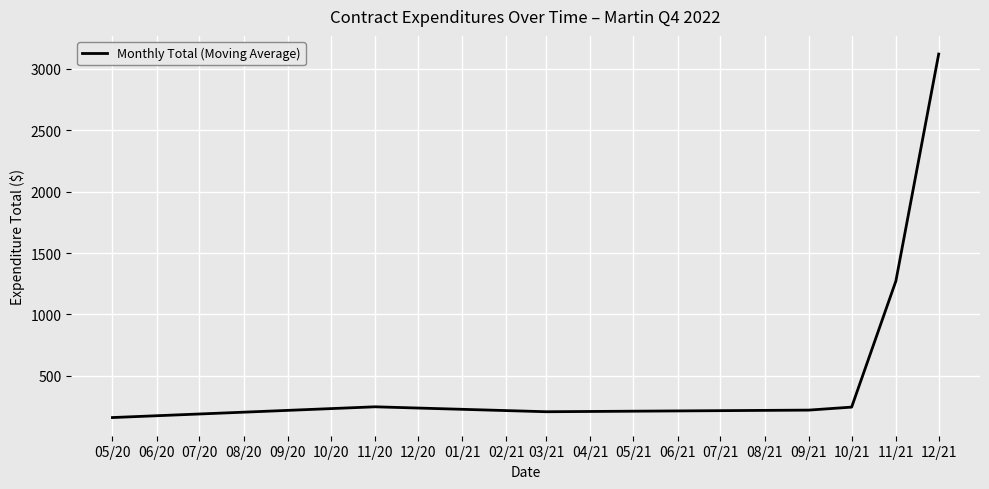

How many distinct data groups are displayed?

1